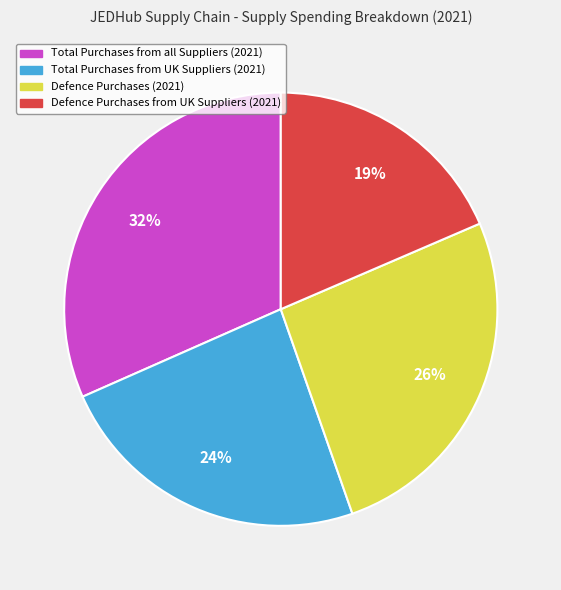

To the nearest percent, what is the difference between the Defence Purchases (2021) and Total Purchases from all Suppliers (2021) slice percentages?

6%